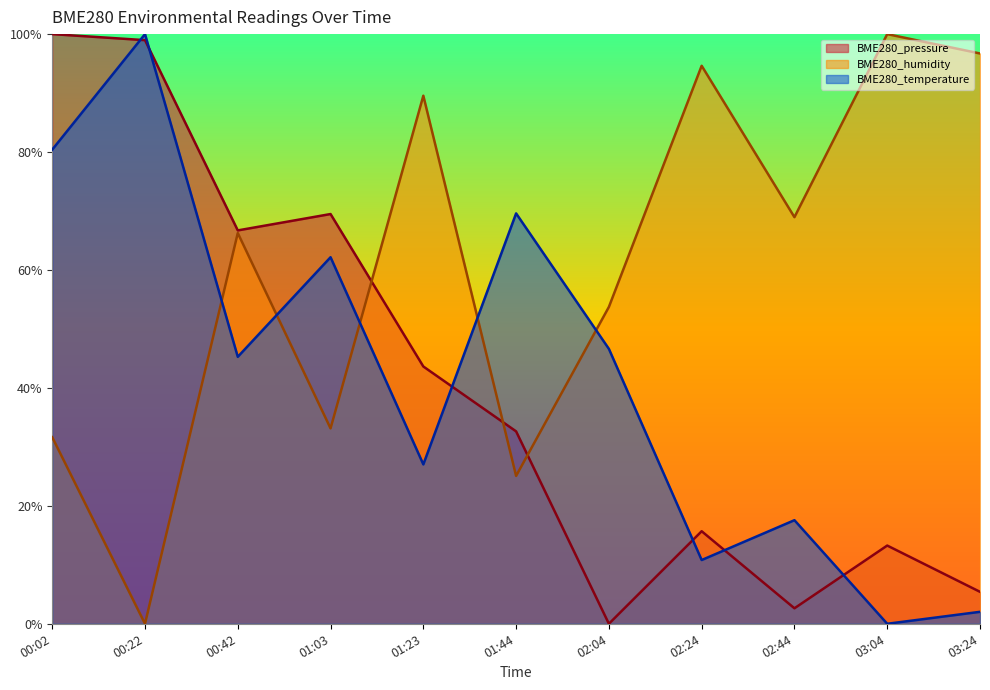

True or false: BME280_humidity and BME280_pressure intersect in this chart.

True